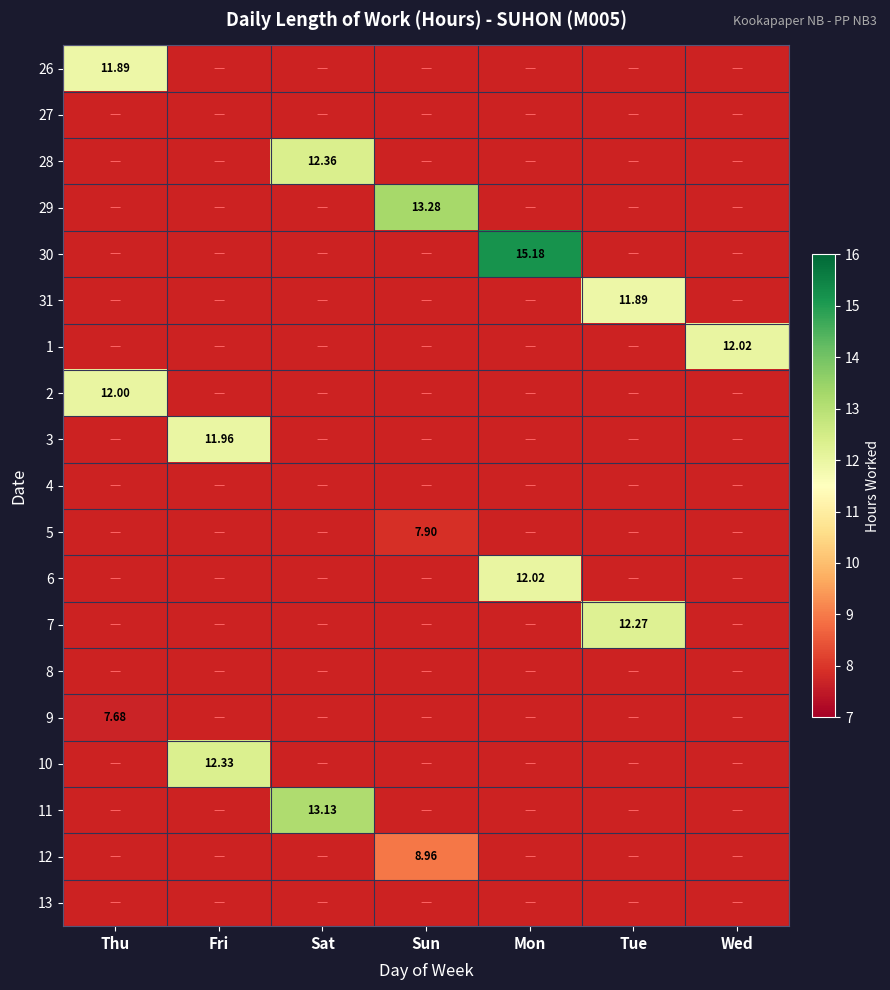

The 13 series shows 0.0 at Wed. True or false?

True